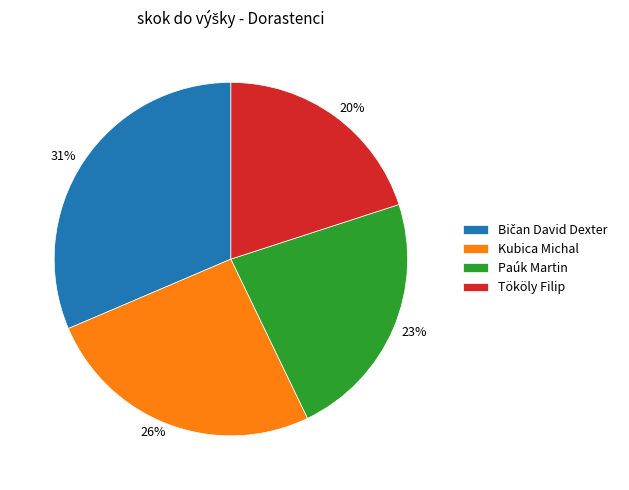

Which slice is the smallest?

Tököly Filip